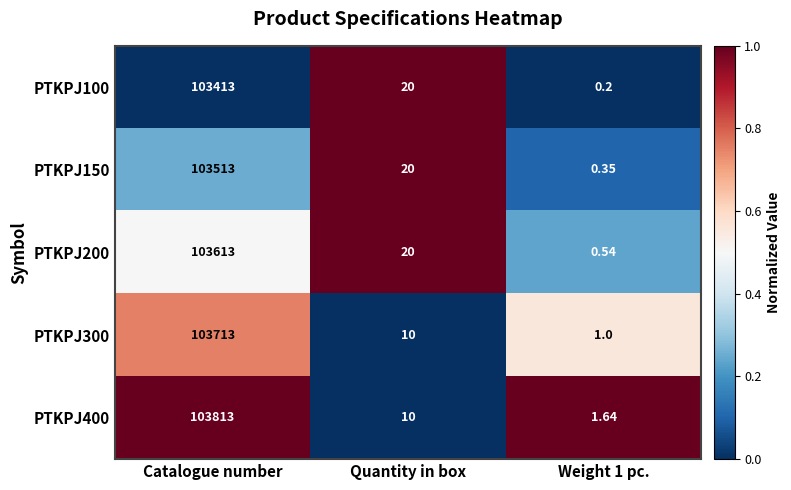

At which label does PTKPJ200 first exceed 20?

Catalogue number